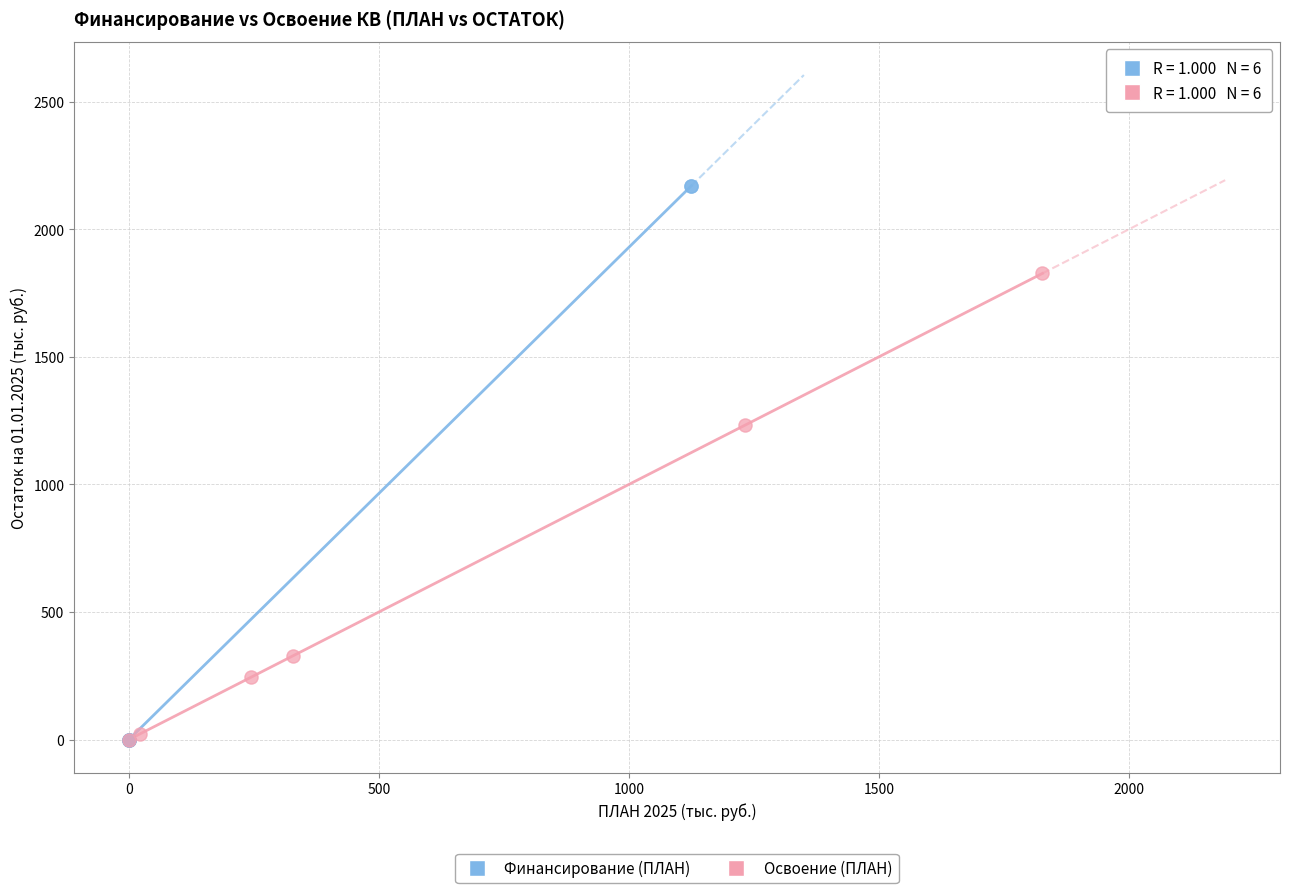

Which series reaches the maximum Y coordinate?

Финансирование (ПЛАН)